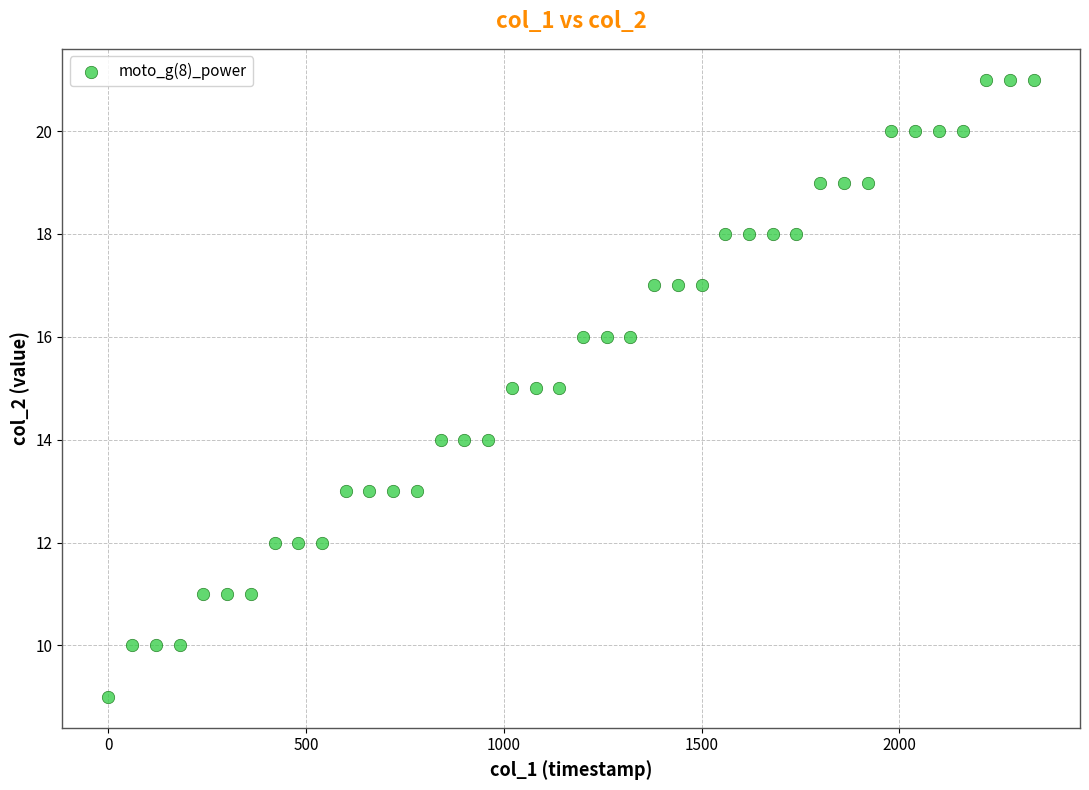

What is the range of X values (max minus min)?

2340